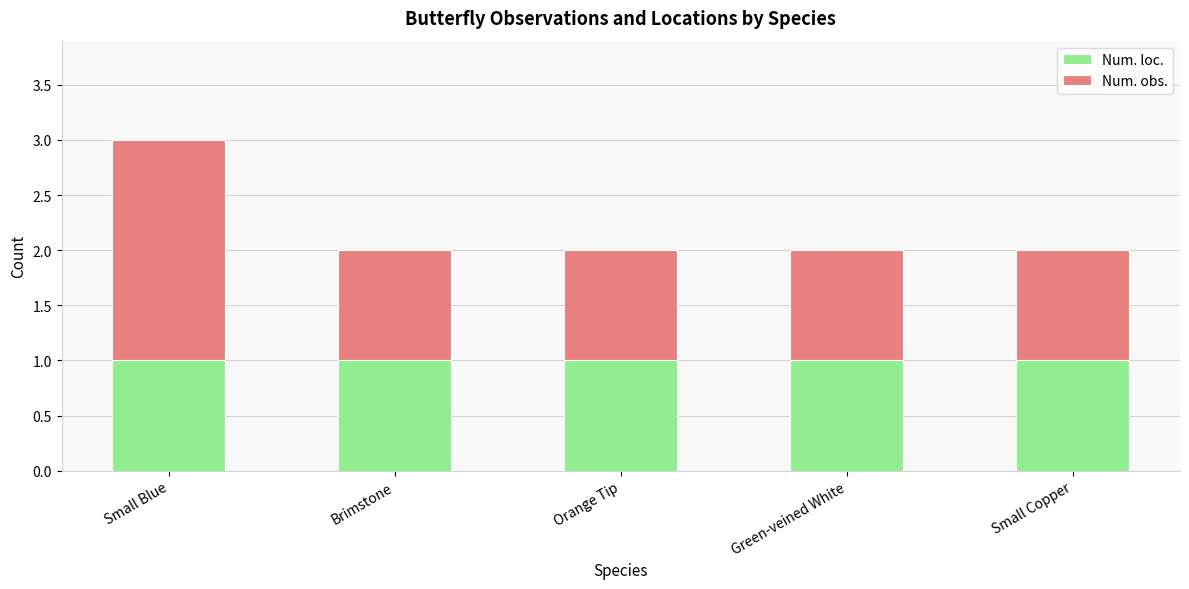

What is the total value across all series at Small Blue?

3